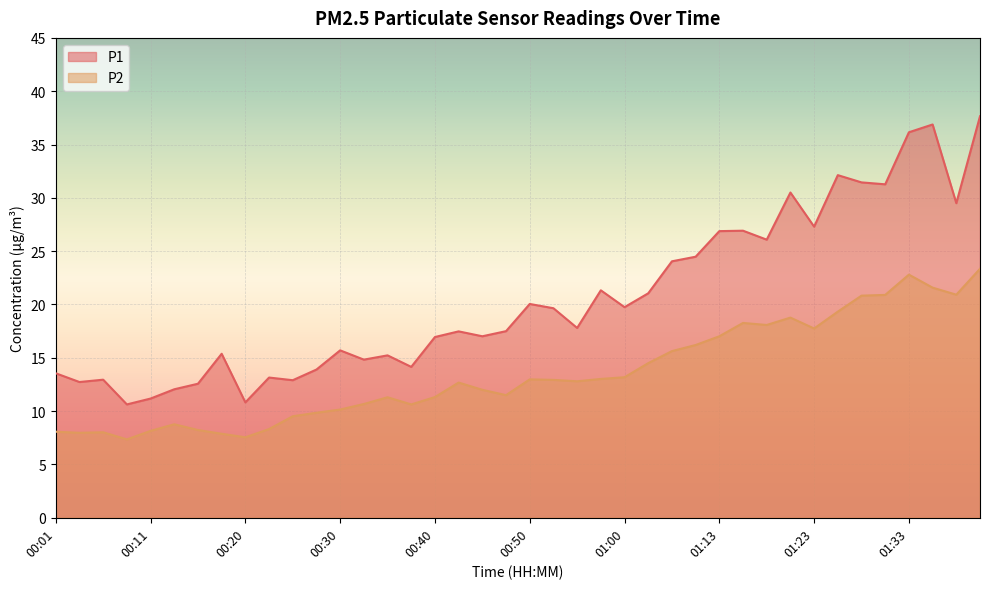

True or false: P1 and P2 cross at least once.

False